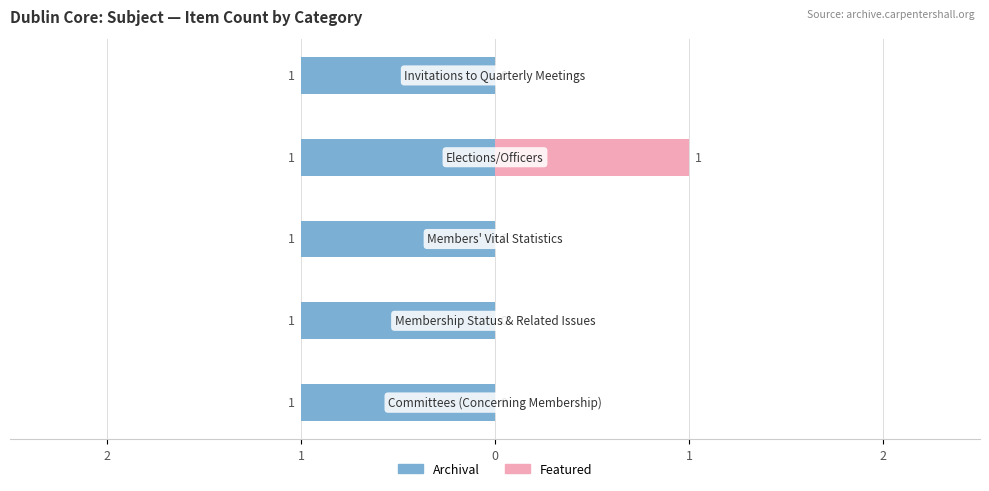

Which series changed the most between 2 and 1?

Archival